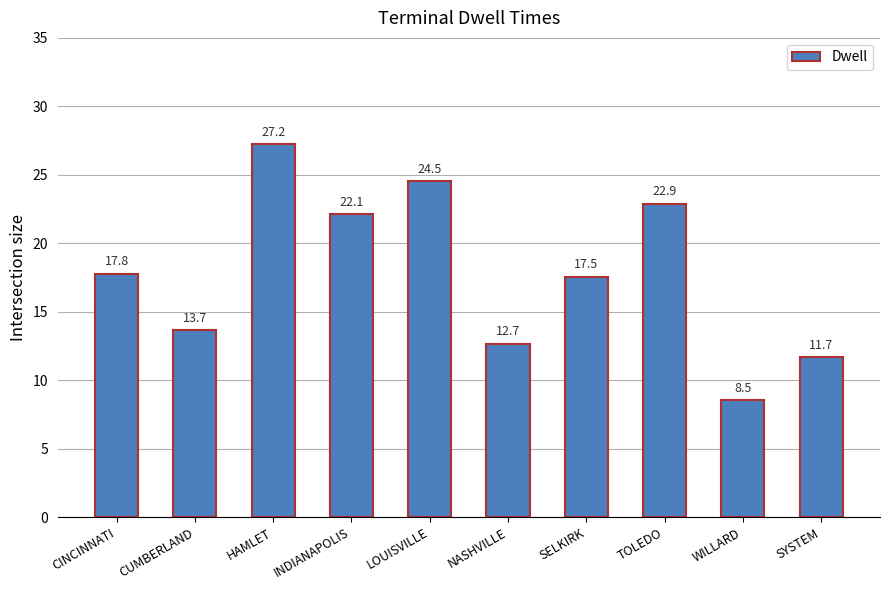

List the labels in order of value, largest first.

HAMLET, LOUISVILLE, TOLEDO, INDIANAPOLIS, CINCINNATI, SELKIRK, CUMBERLAND, NASHVILLE, SYSTEM, WILLARD